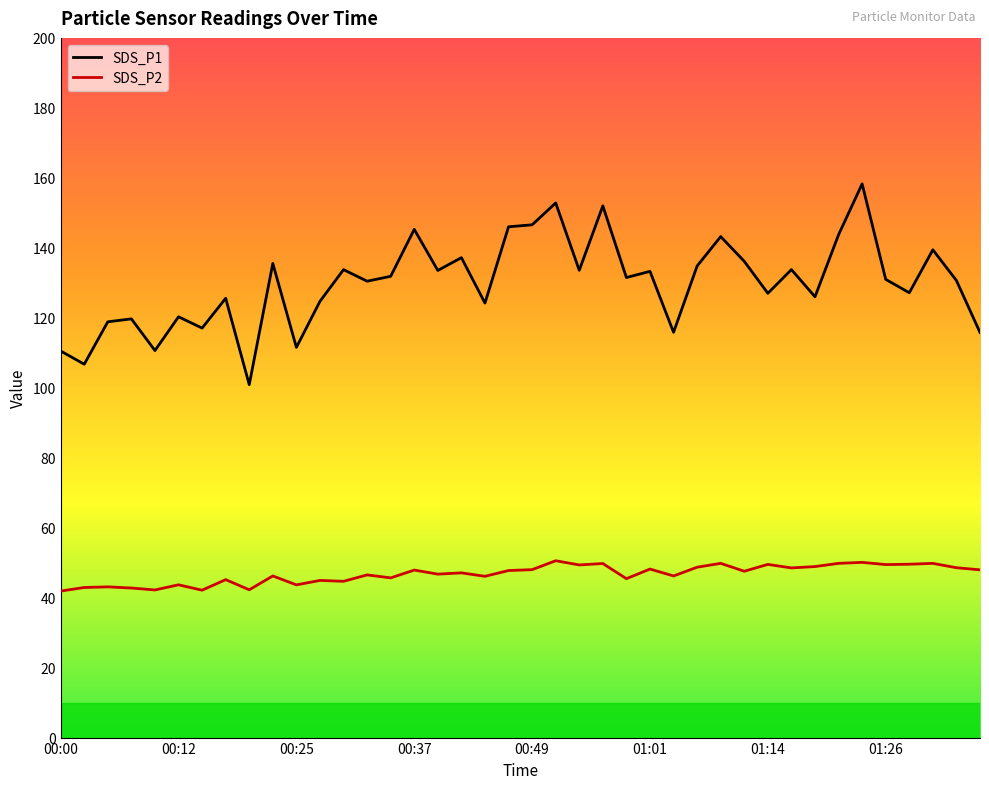

What are all the series names shown in the legend?

SDS_P1, SDS_P2